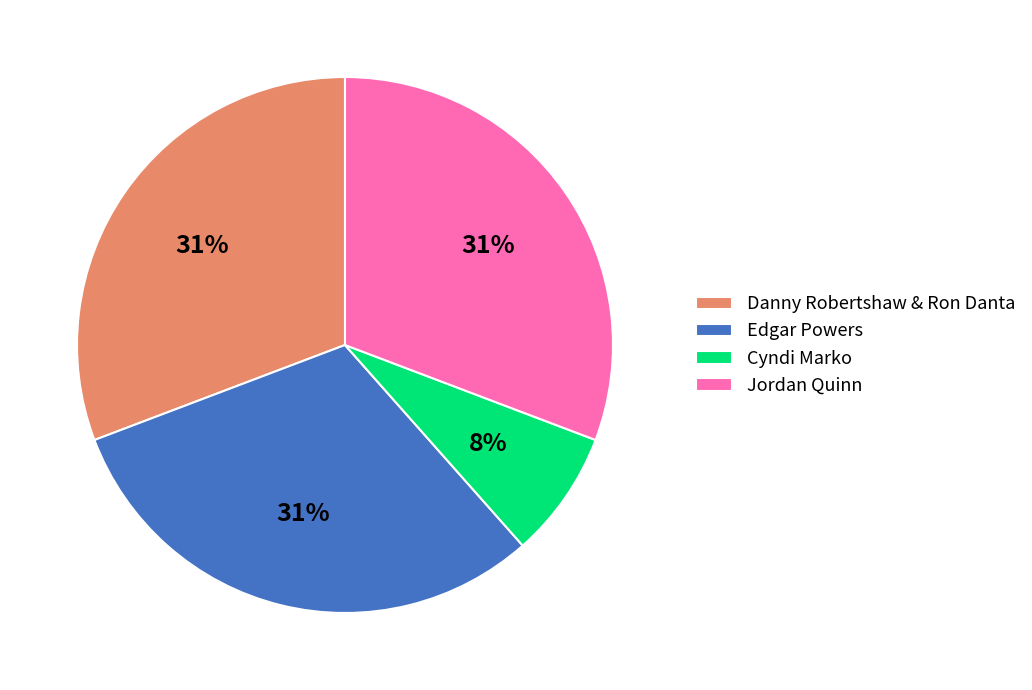

To the nearest percent, what is the average slice percentage?

25%